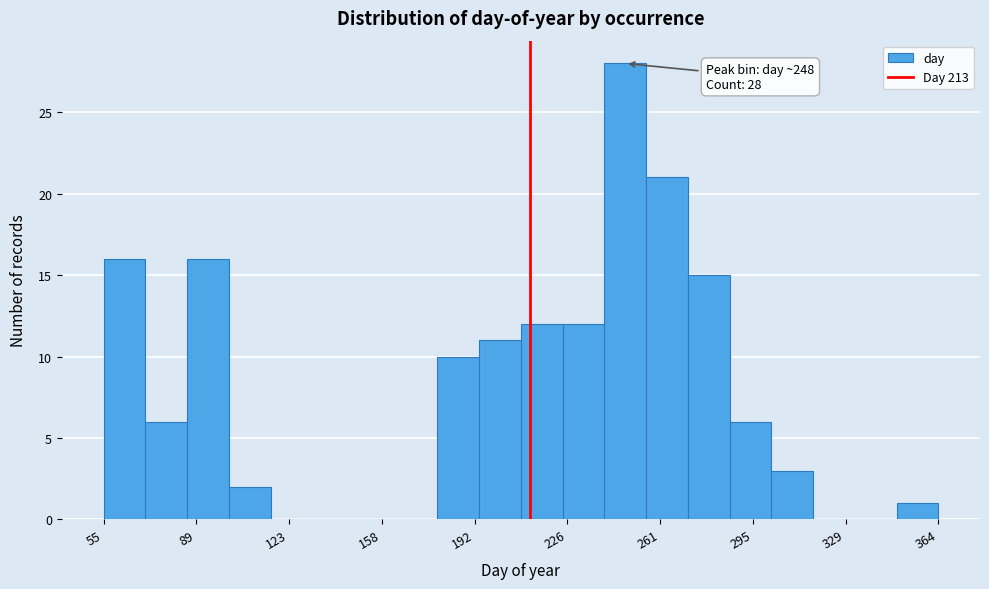

Around what value on the x-axis is the tallest bar? Give the approximate position of its centre, as read against the axis.

250